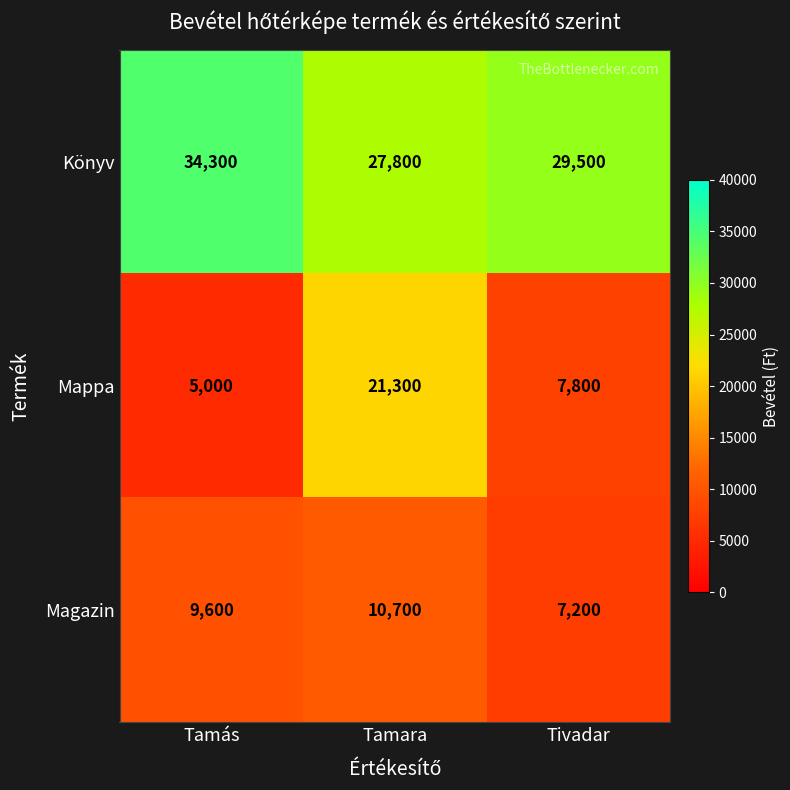

True or false: Mappa has a value of 12363 at Tamara.

False